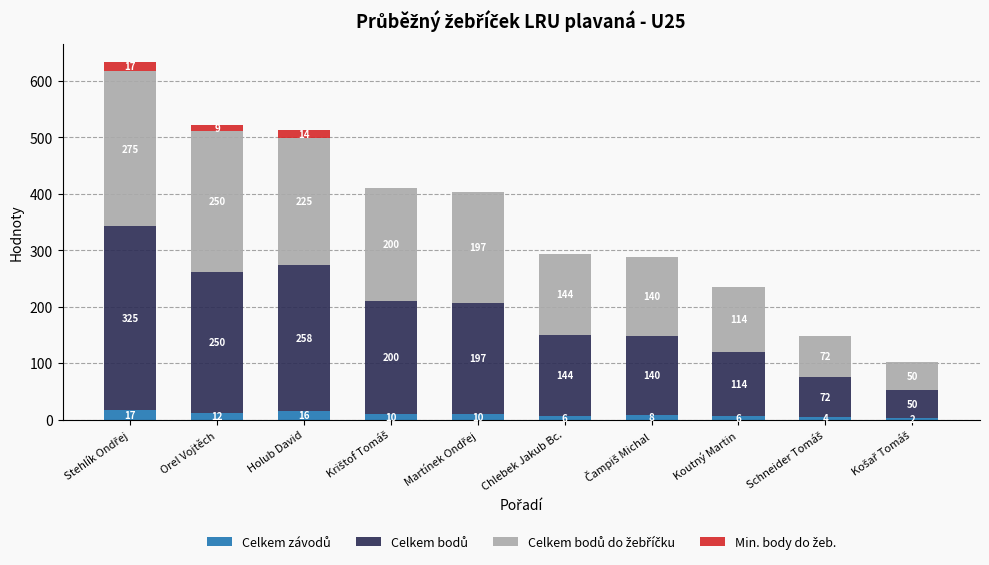

What is the total value across all series at Chlebek Jakub Bc.?

294